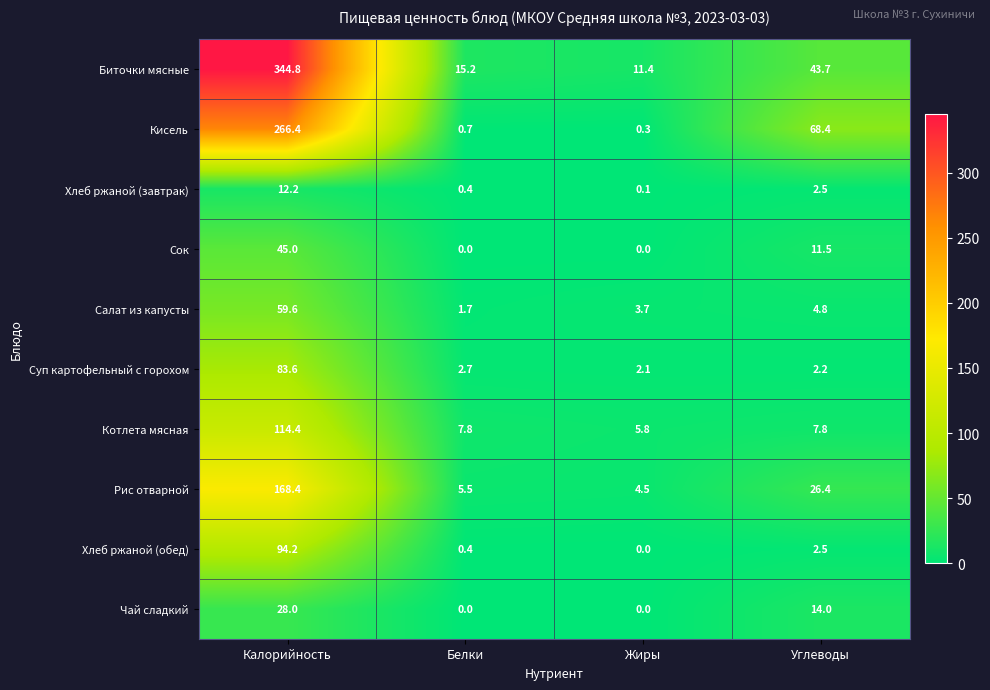

What is the difference between the maximum and minimum values in the Биточки мясные series?

333.4